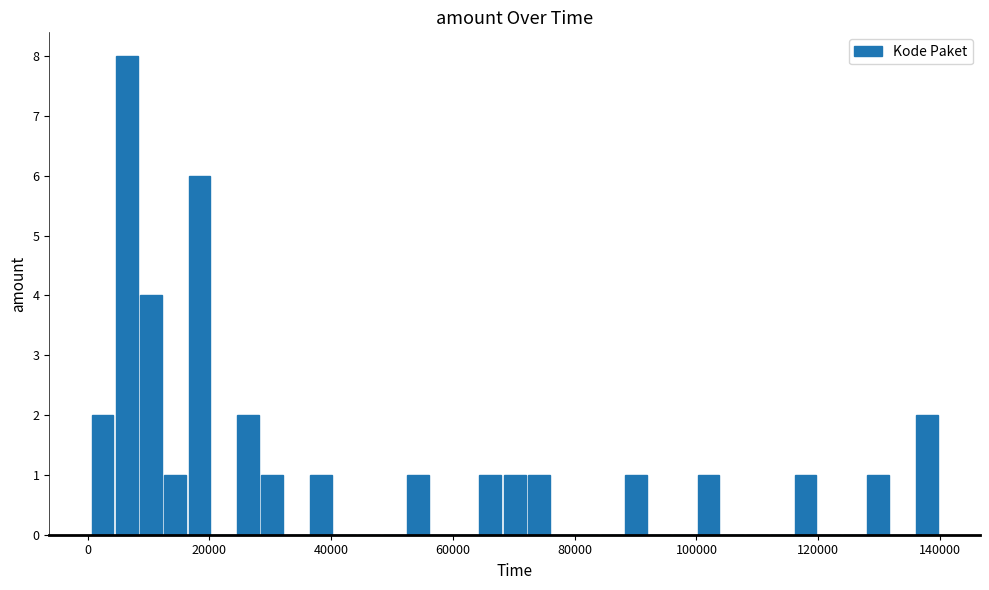

Read against the x-axis, roughly where is the centre of the tallest bar?

6000